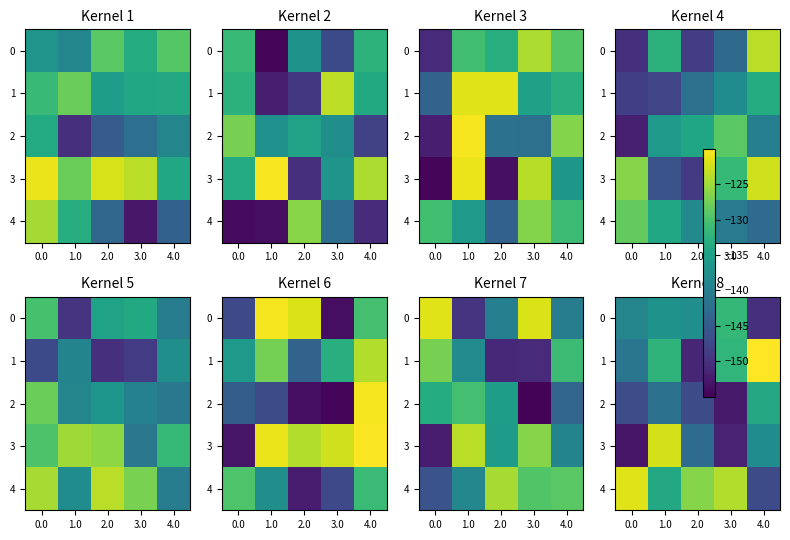

List the labels in order of 3 value, largest first.

1.0, 4.0, 2.0, 3.0, 0.0